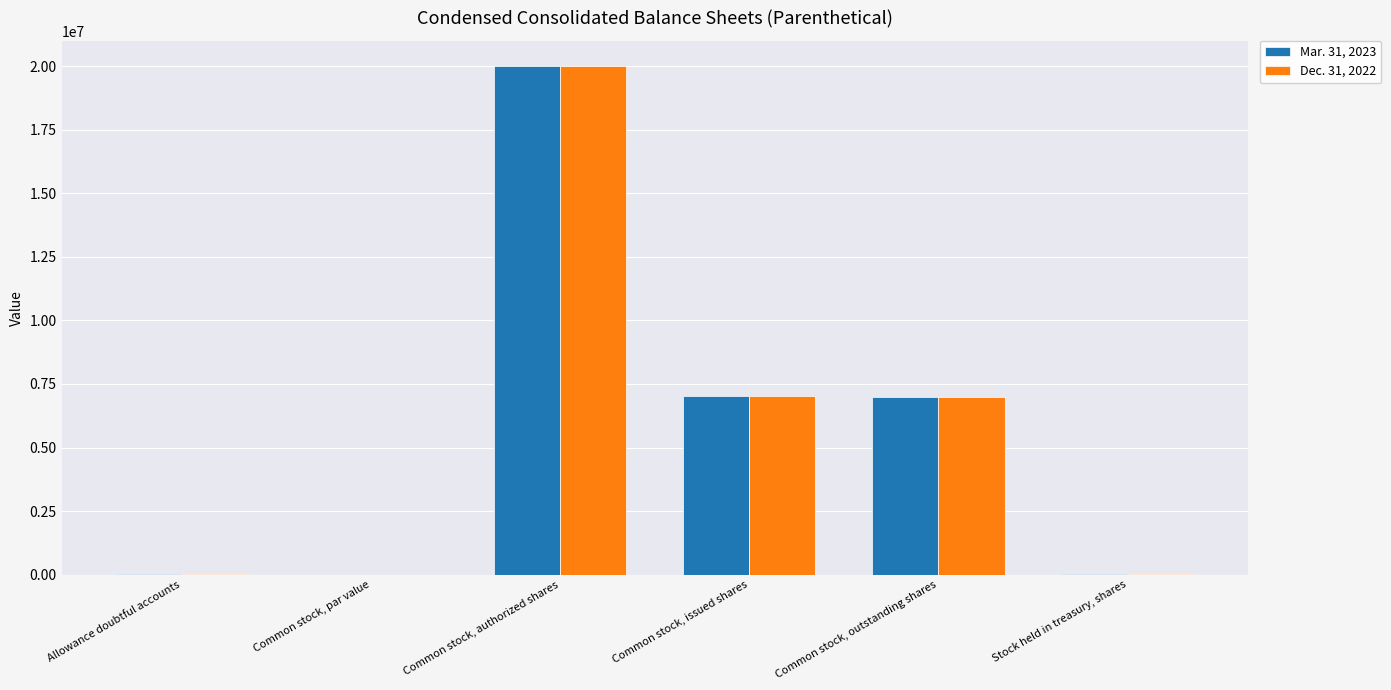

At which category is the sum across all series the highest?

Common stock, authorized shares